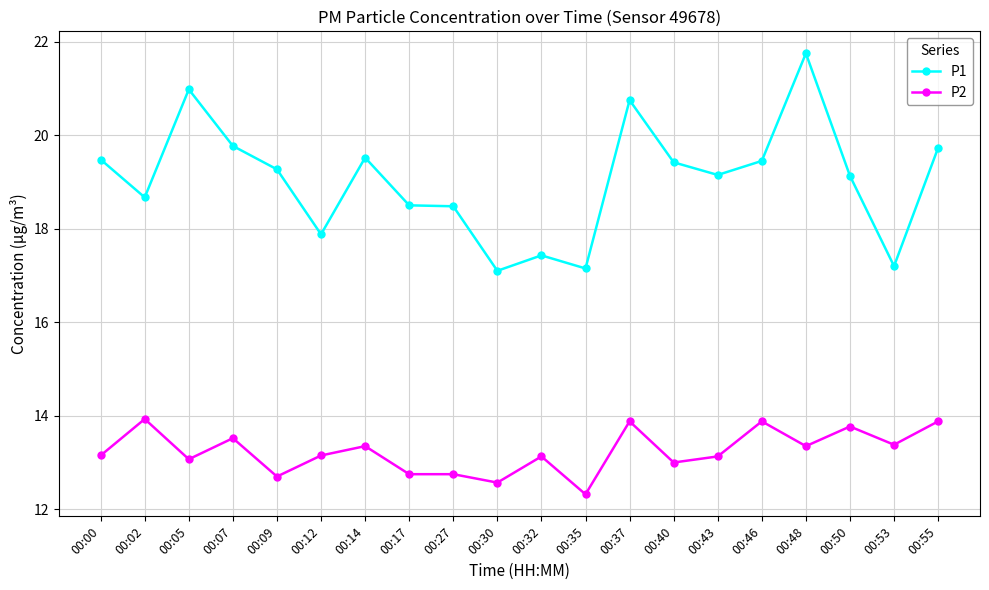

The value of P1 at 00:30 is 6.7. True or false?

False